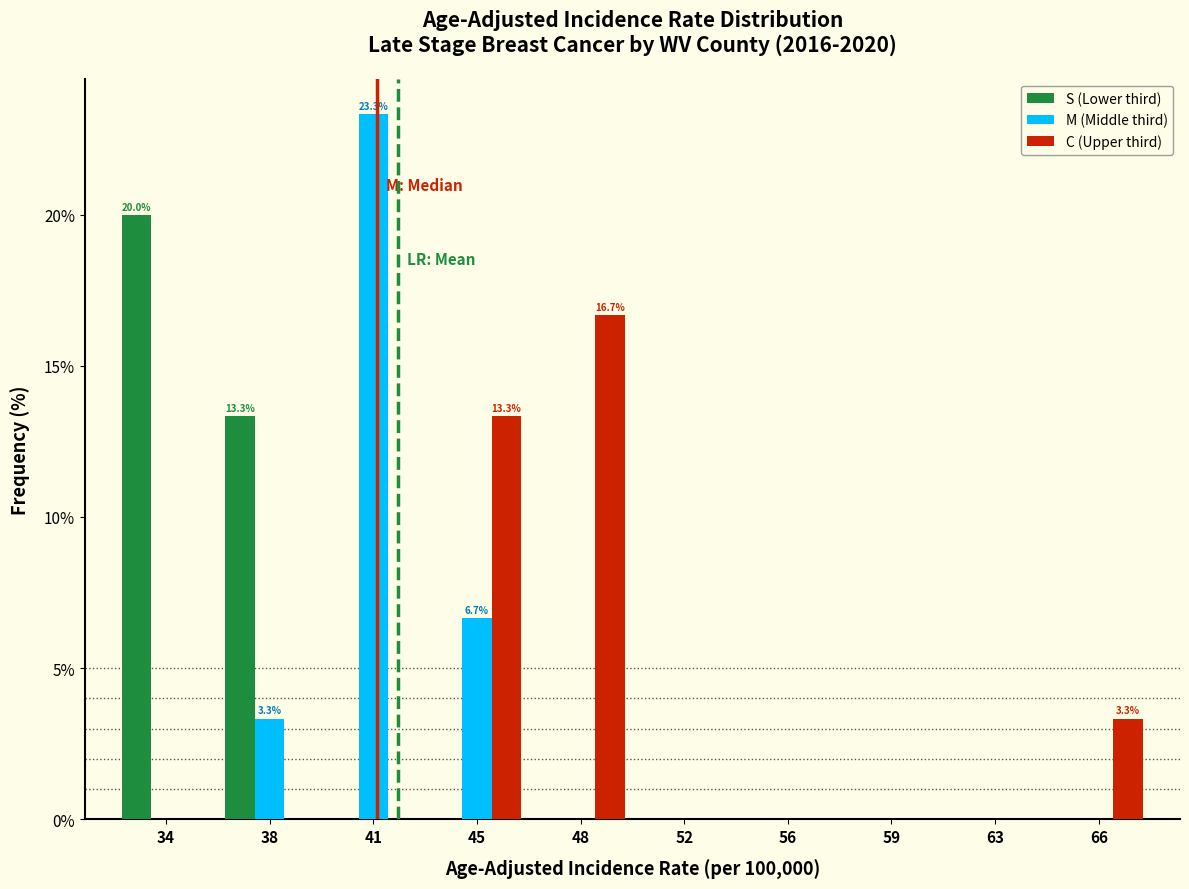

Reading left to right, extract all data points from this chart.

S (Lower third): 34=20.0	38=13.3	41=0.0	45=0.0	48=0.0	52=0.0	56=0.0	59=0.0	63=0.0	66=0.0
M (Middle third): 34=0.0	38=3.3	41=23.3	45=6.7	48=0.0	52=0.0	56=0.0	59=0.0	63=0.0	66=0.0
C (Upper third): 34=0.0	38=0.0	41=0.0	45=13.3	48=16.7	52=0.0	56=0.0	59=0.0	63=0.0	66=3.3